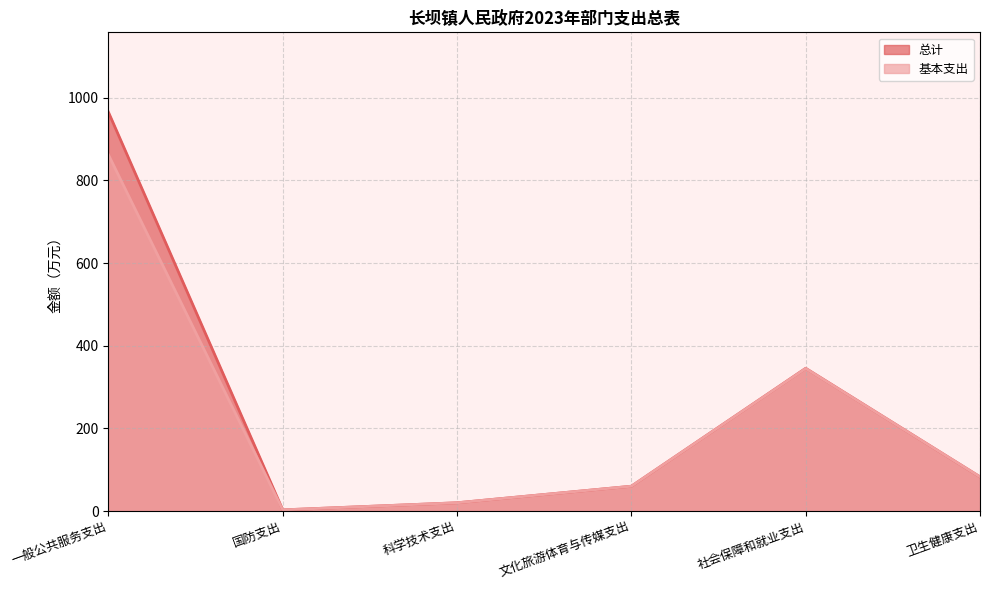

In 基本支出, how many points are higher than both neighbors (excluding endpoints)?

1